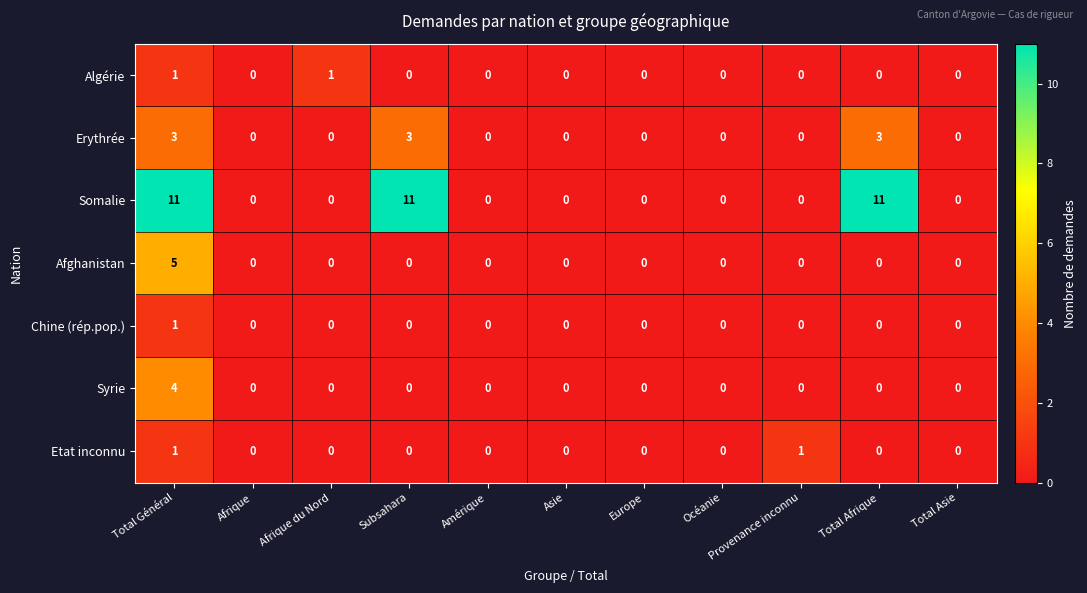

Is it true that Etat inconnu equals 1 at Provenance inconnu?

True